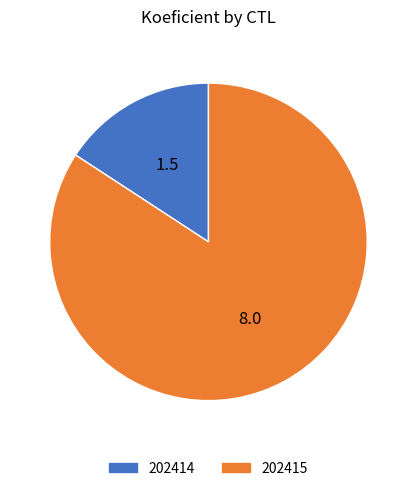

Which category accounts for the majority?

202415